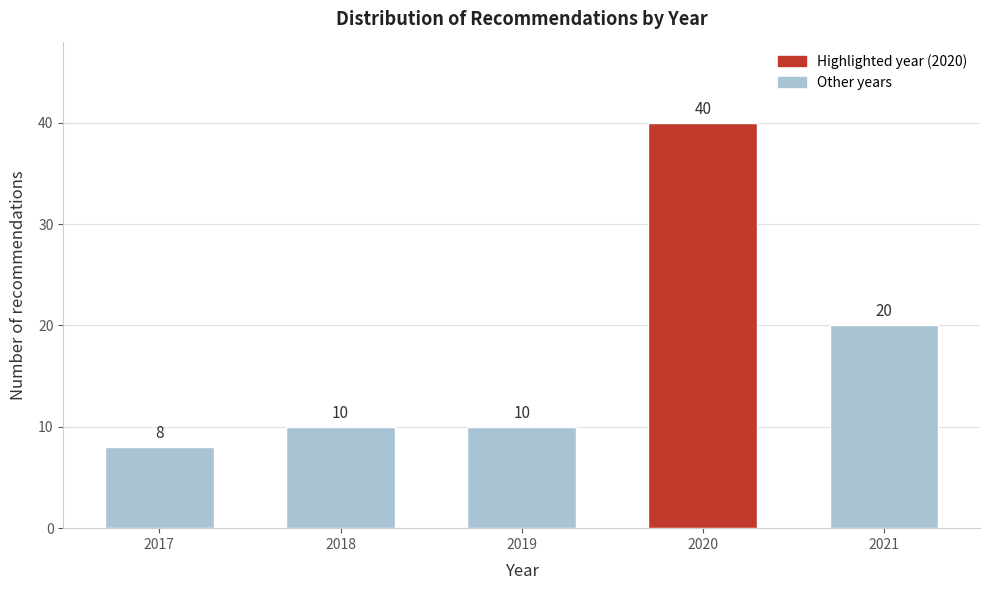

Reading right to left, transcribe all the data shown in this chart.

20	40	10	10	8